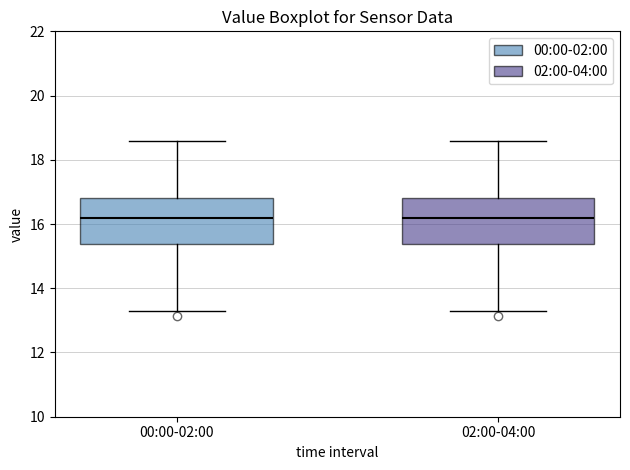

Reading left to right, transcribe this box plot: for each box, give where its median line is, the range the box spans, and where its two whiskers end, as read against the y-axis. The values are not printed on the chart, so give them approximately, as read against the axis.

00:00-02:00: median 16.2, box 15.4 to 16.8, whiskers 13.4 to 18.6
02:00-04:00: median 16.2, box 15.4 to 16.8, whiskers 13.4 to 18.6